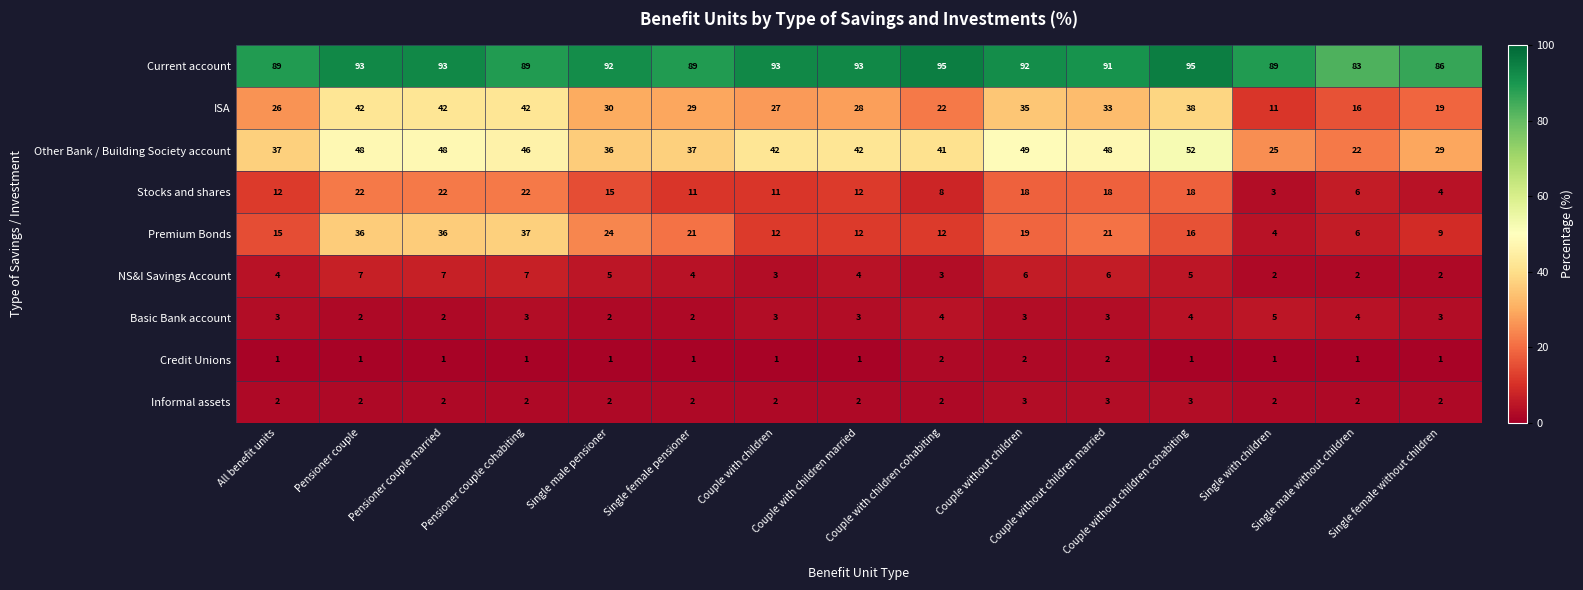

Which series has the largest range (max minus min)?

Premium Bonds